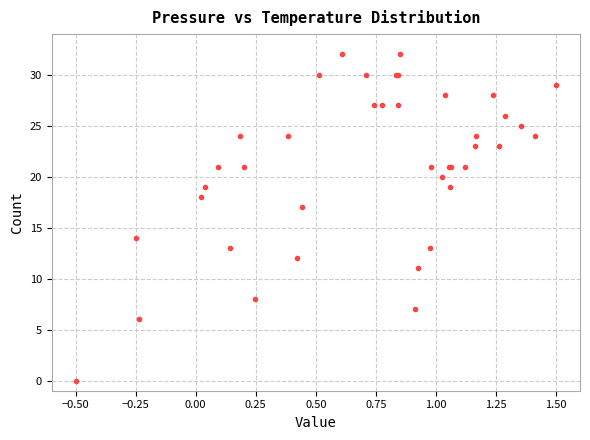

What Y value in the scatter plot is closest to 16?

17